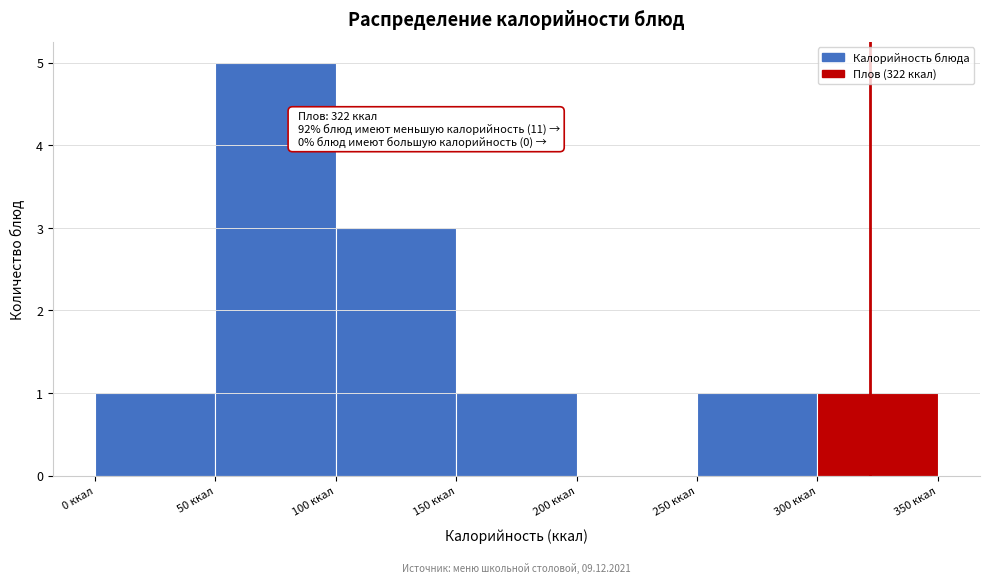

Which range on the x-axis has the tallest bar?

50 to 100